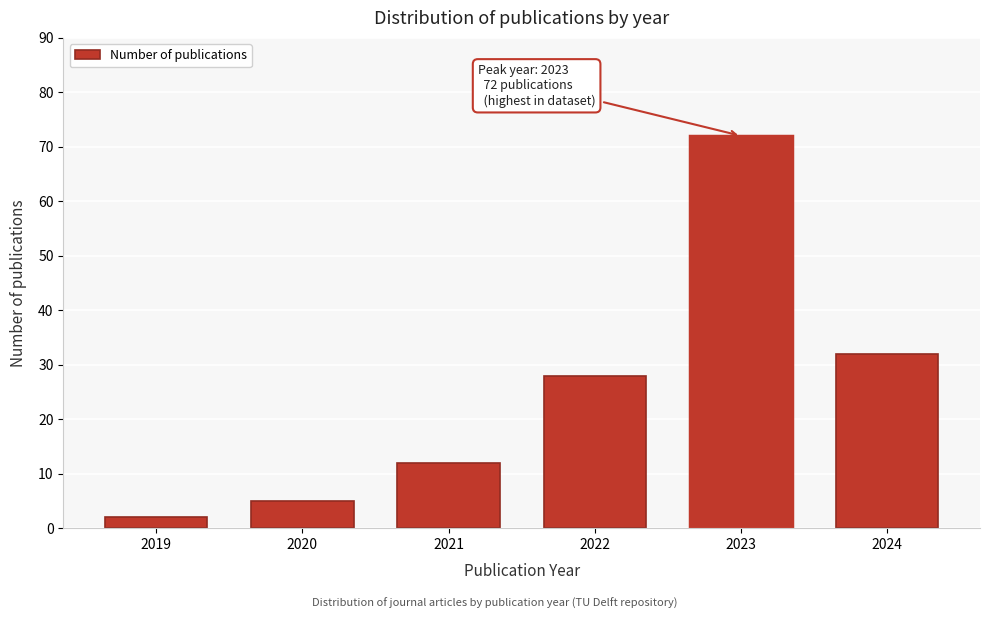

Reading left to right, what are all the values shown in this chart?

2019=2	2020=5	2021=12	2022=28	2023=72	2024=32